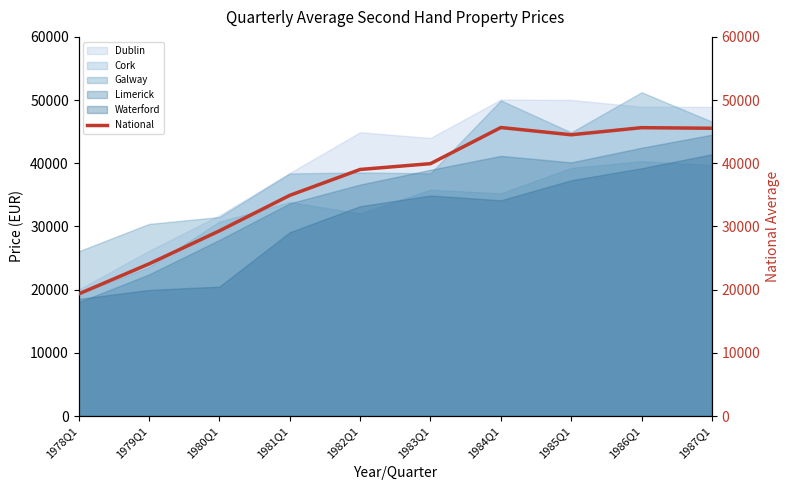

What is the label of the 4th point from the right?

1984Q1